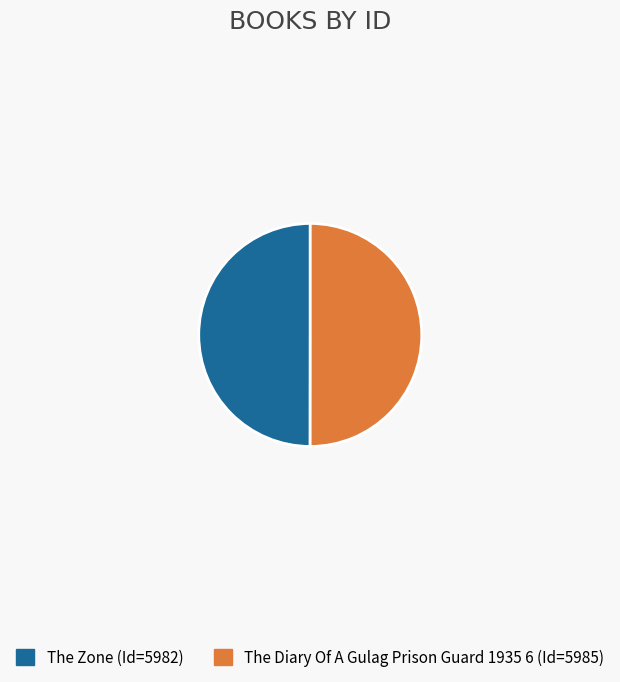

What is the ratio of the value at The Diary Of A Gulag Prison Guard 1935 6 to the value at The Zone?

1.0